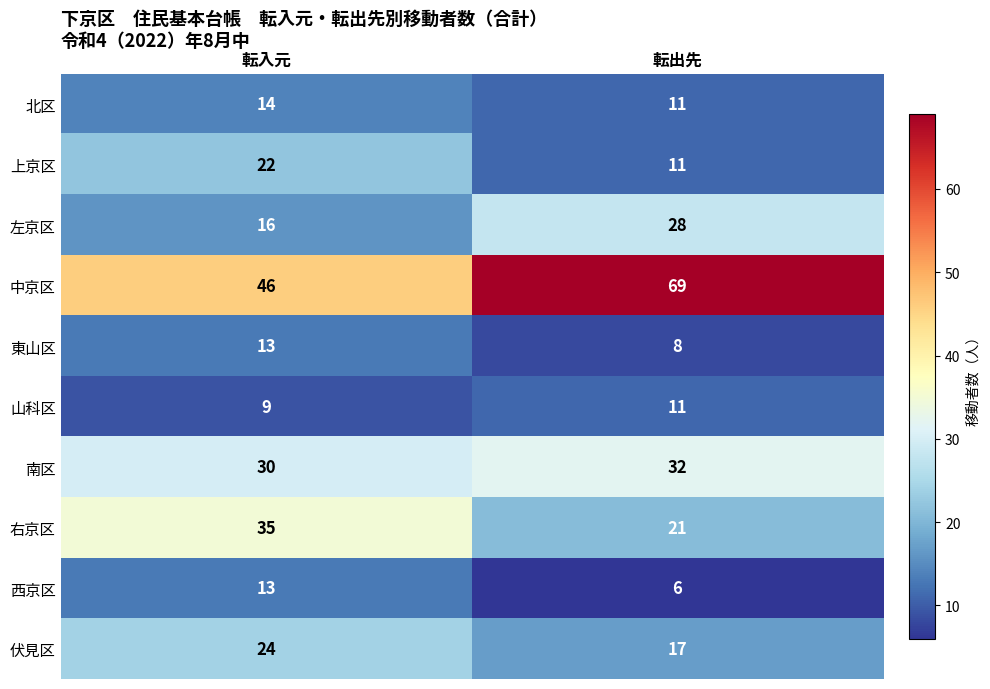

At which category does the chart reach its peak across all series?

転出先